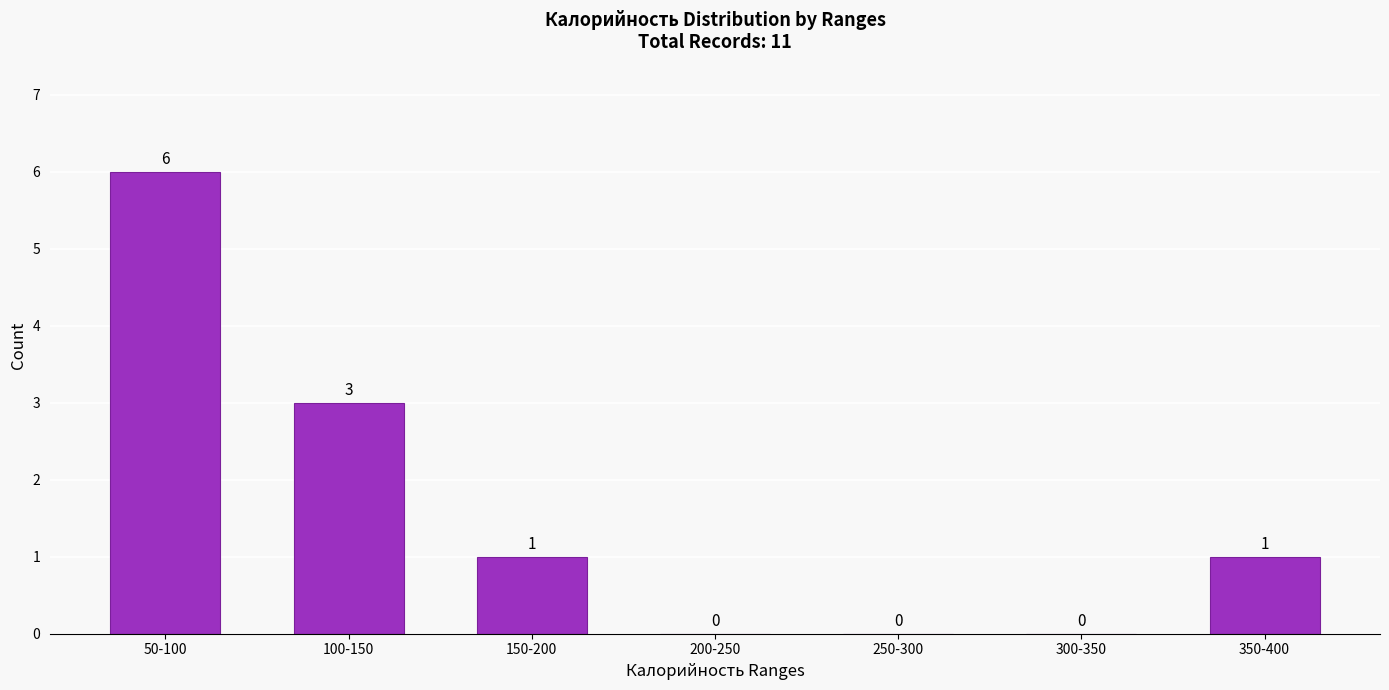

Reading right to left, transcribe all the data shown in this chart.

350-400=1	300-350=0	250-300=0	200-250=0	150-200=1	100-150=3	50-100=6